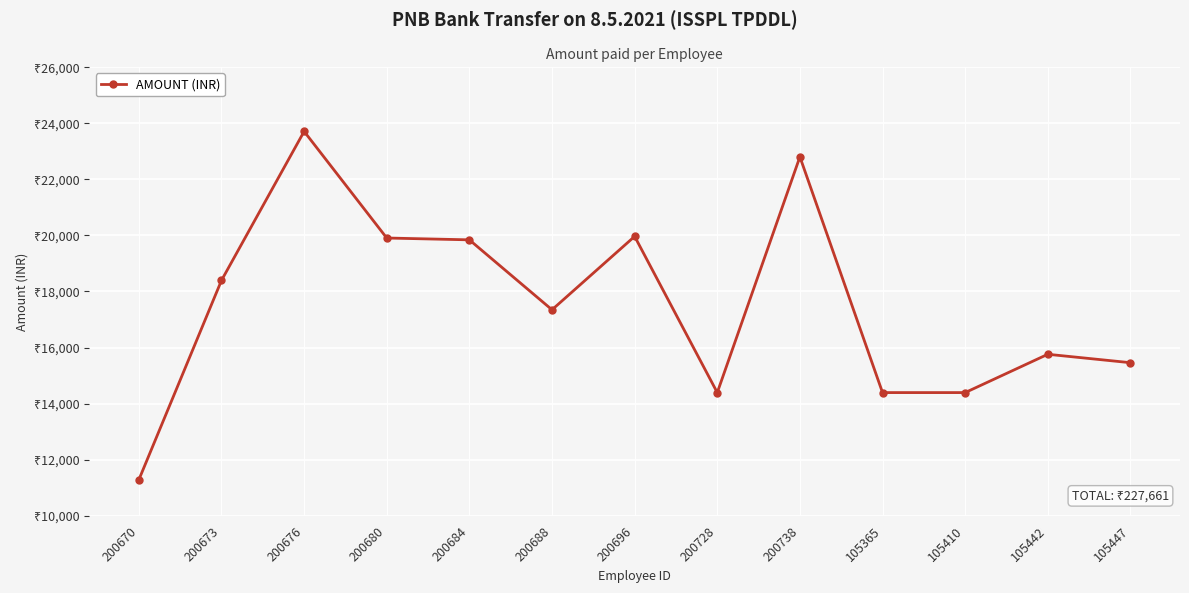

What is the label of the 7th point from the left?

200696